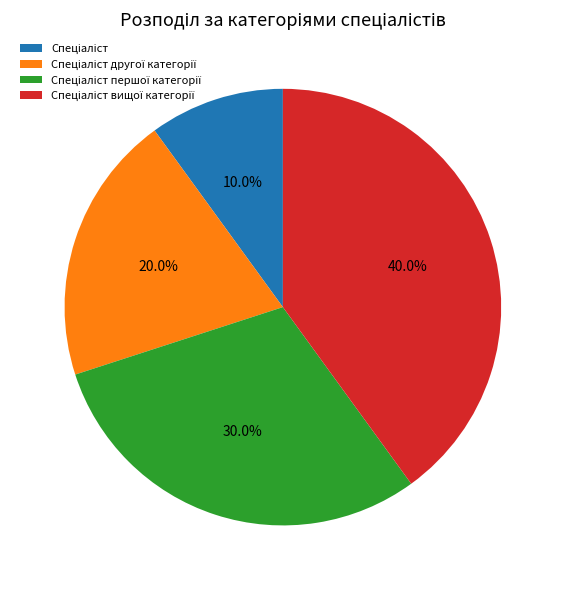

Is there any slice that represents more than half of the pie?

No